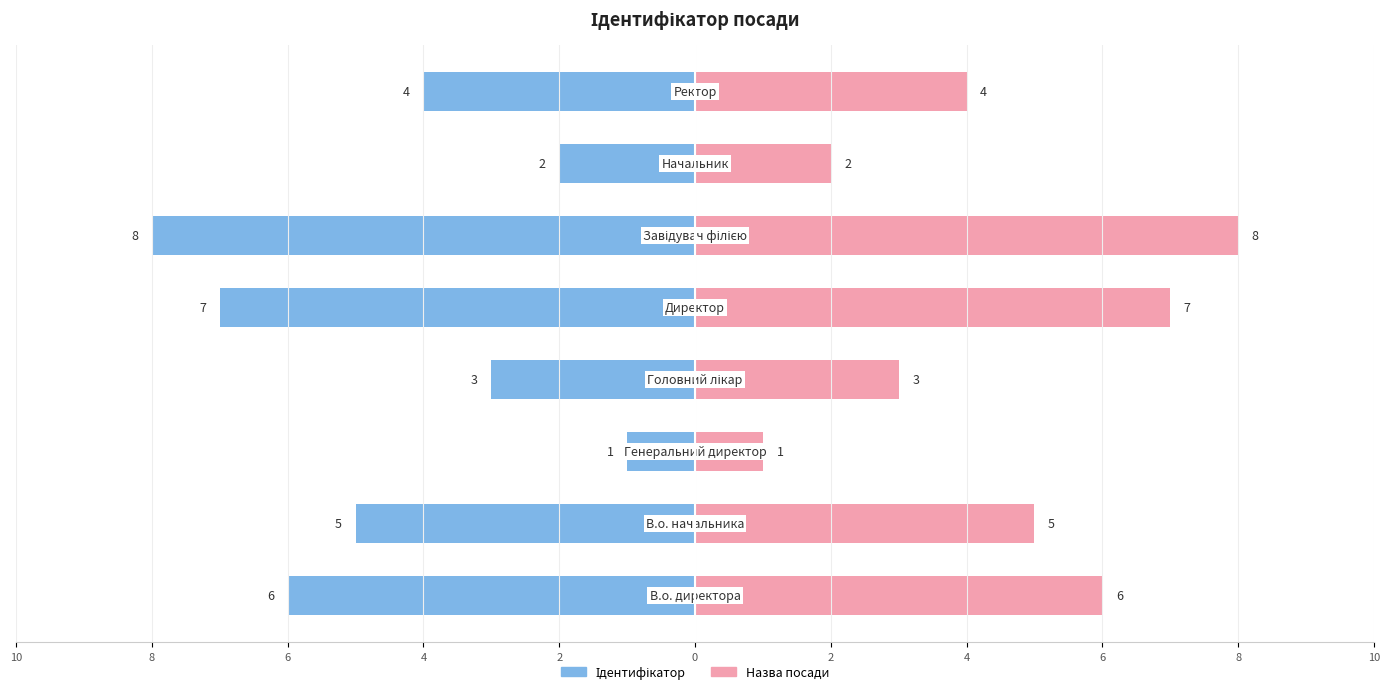

What is the sum of the Ідентифікатор values at 0 and 4?

12